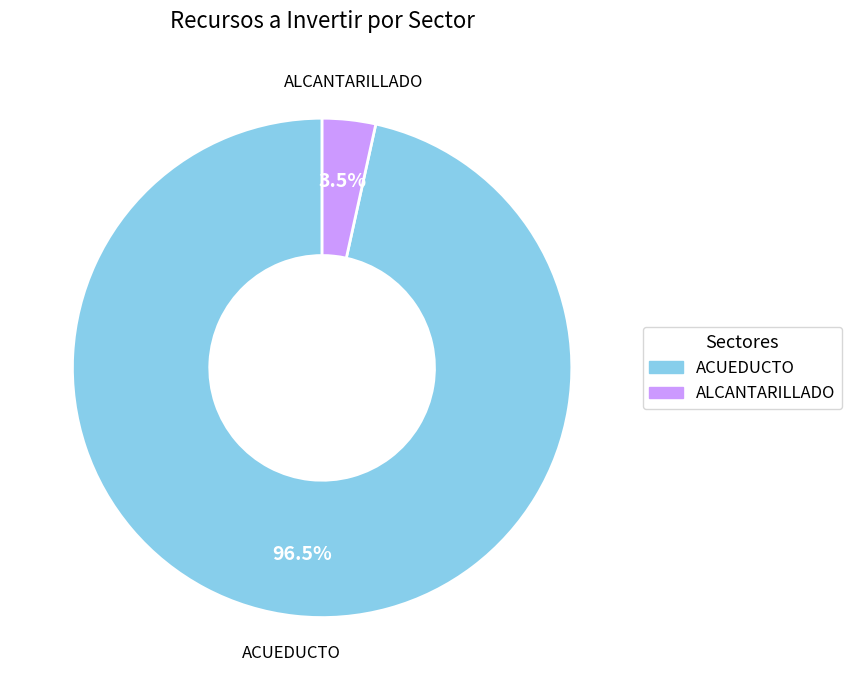

Is there a majority slice in this chart?

Yes